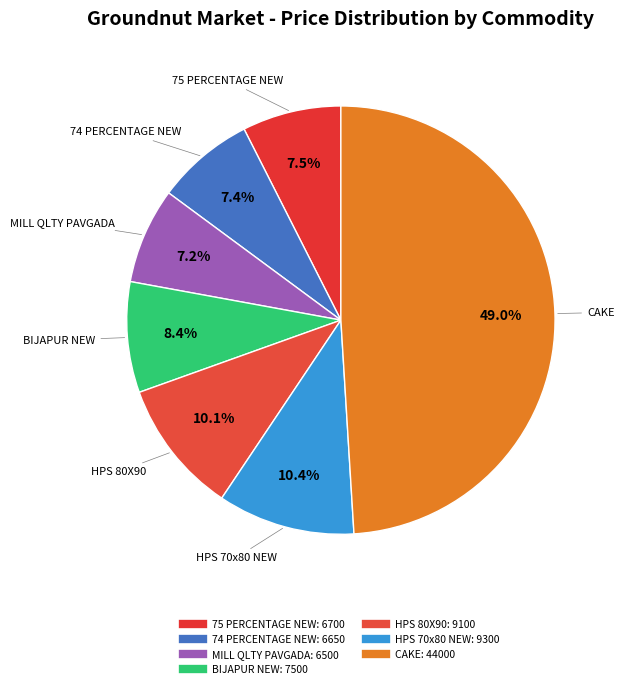

How many segments does this pie chart have?

7